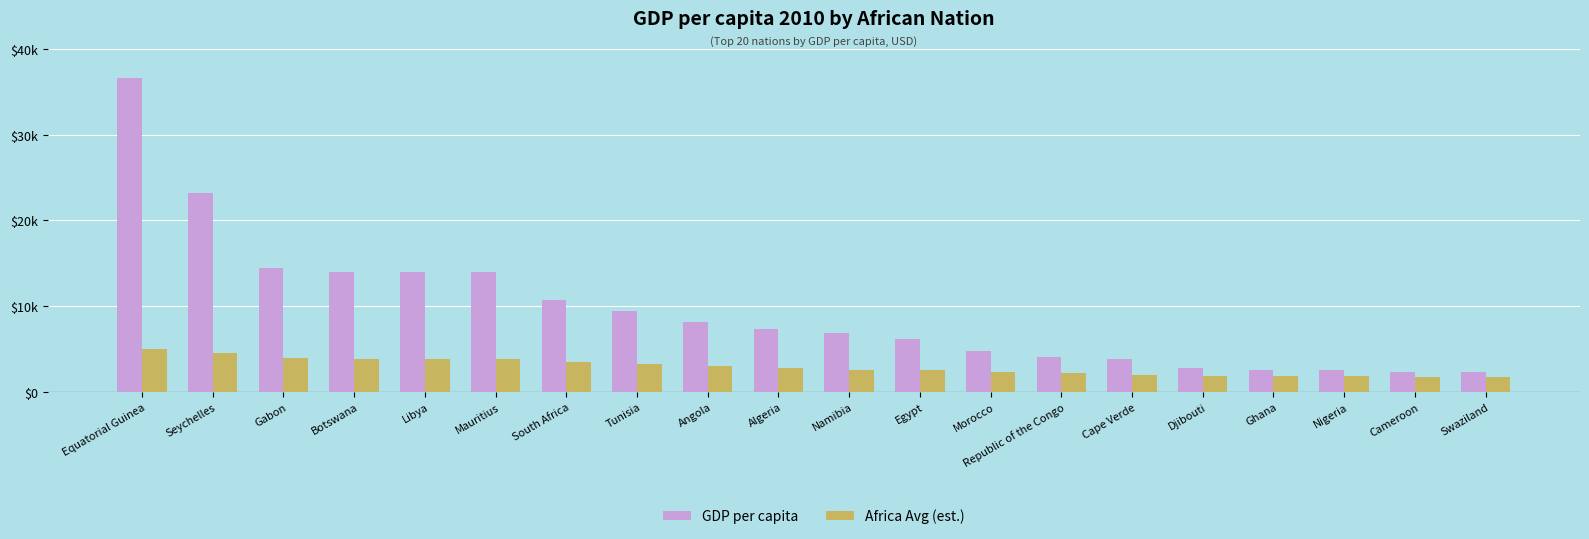

What are all the series names shown in the legend?

GDP per capita, Africa Avg (est.)